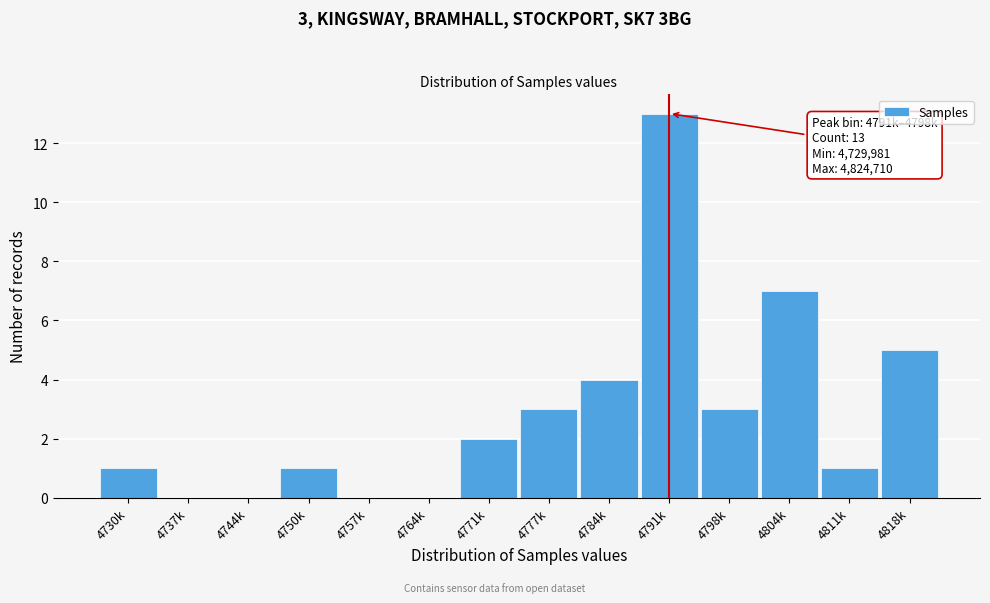

Reading left to right, extract all data points from this chart.

4730k=1	4737k=0	4744k=0	4750k=1	4757k=0	4764k=0	4771k=2	4777k=3	4784k=4	4791k=13	4798k=3	4804k=7	4811k=1	4818k=5